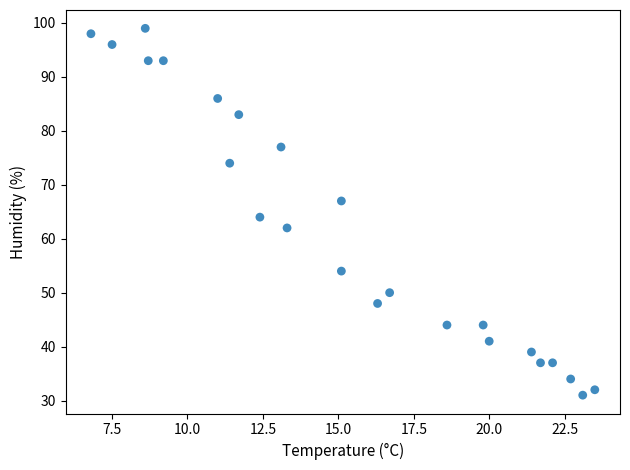

What Y value in the scatter plot is closest to 65?

64